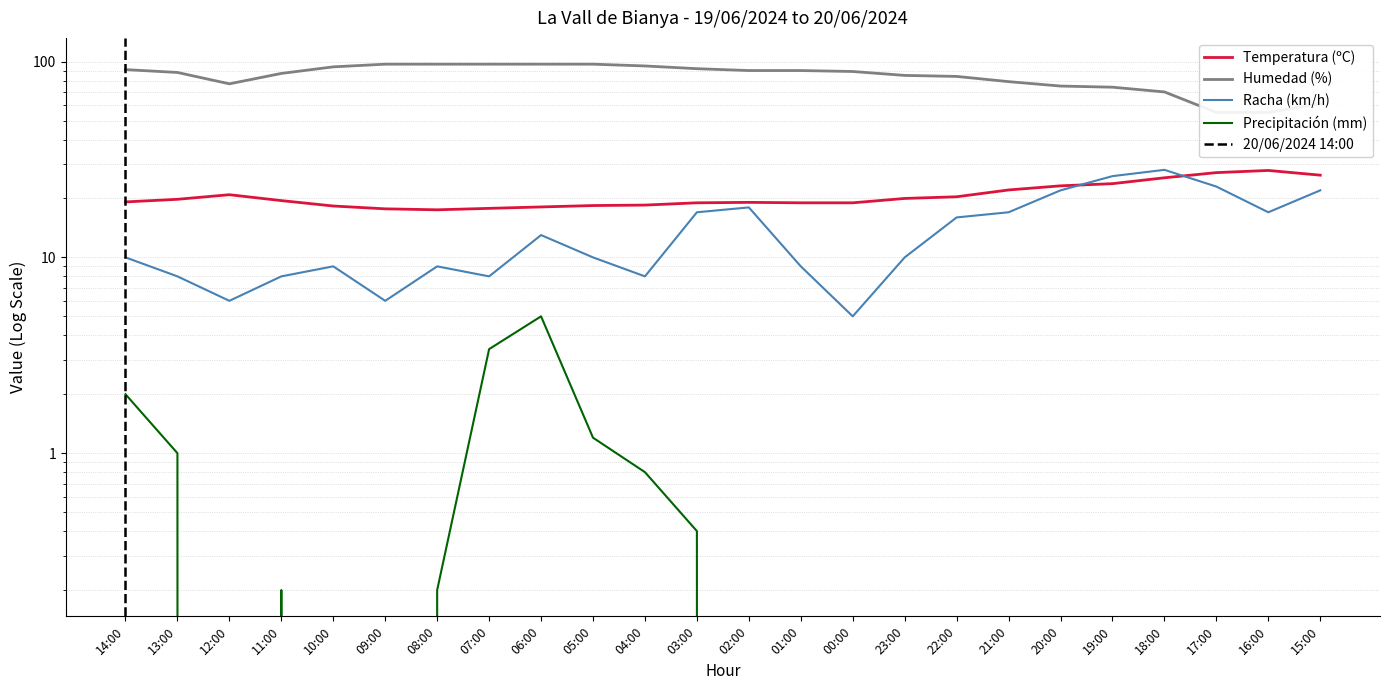

At which category is the sum across all series the highest?

06:00